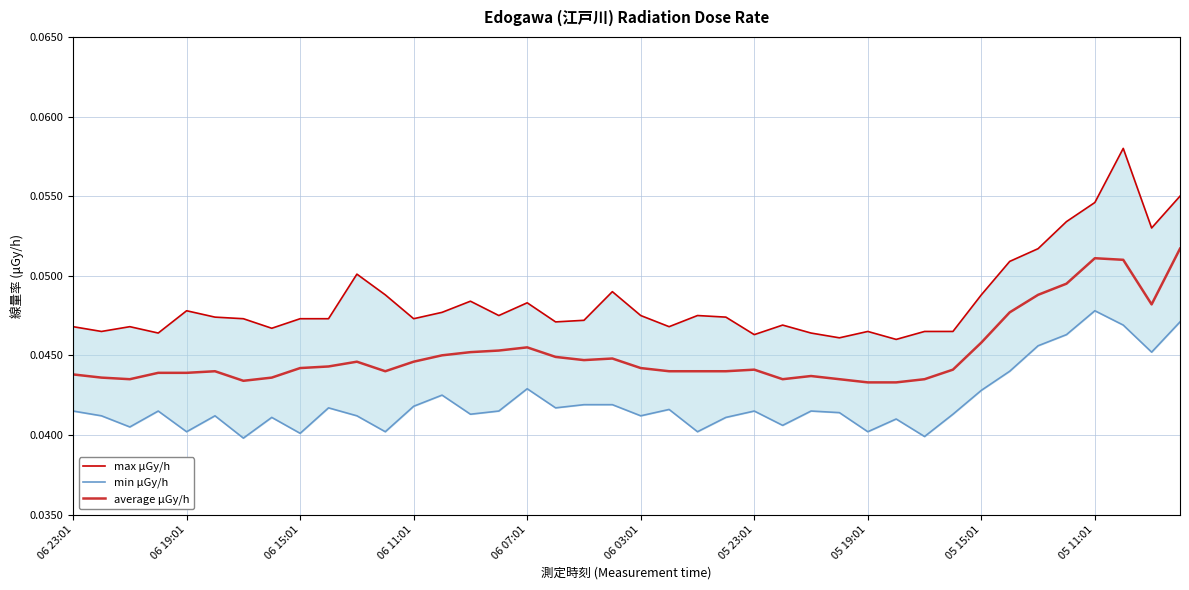

At which label is max μGy/h closest to 0?

29